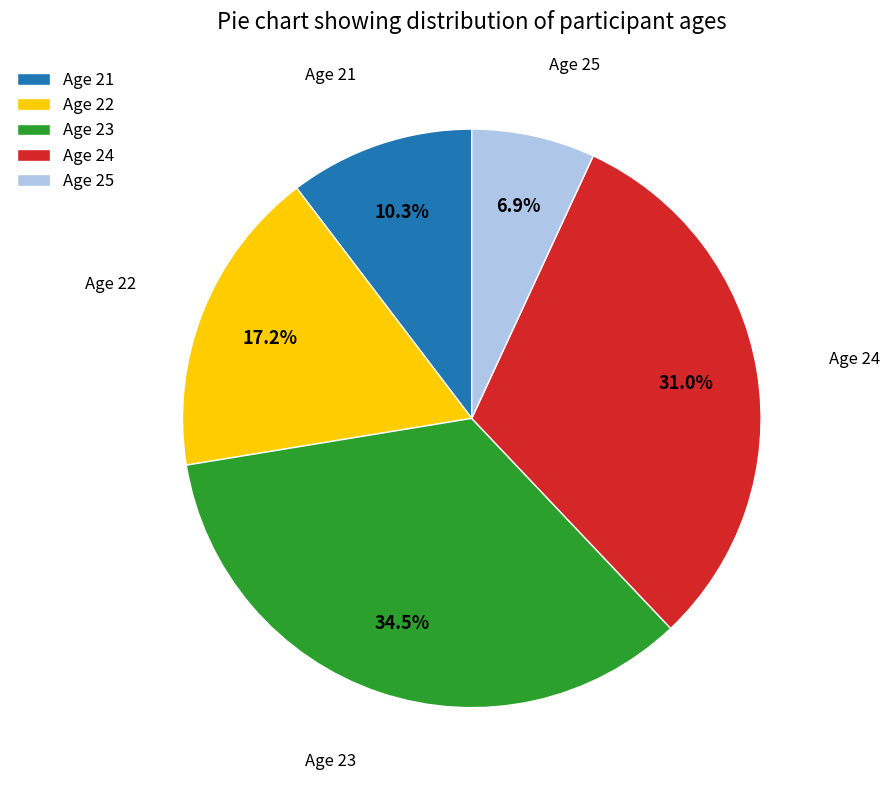

Is there a majority slice in this chart?

No